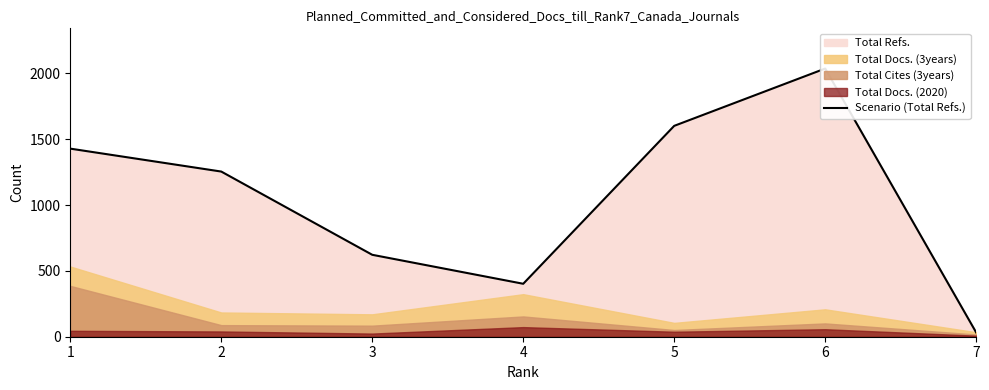

How many interior local valleys (lower than both neighbors) does the data have?

1